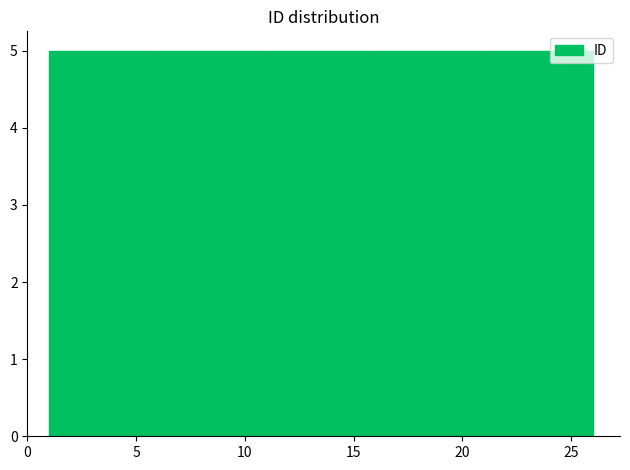

Reading left to right, list every bar in this chart as the range it spans on the x-axis followed by its height. The values are not printed on the chart, so give them approximately, as read against the axis.

1 to 6: 5
6 to 11: 5
11 to 16: 5
16 to 21: 5
21 to 26: 5